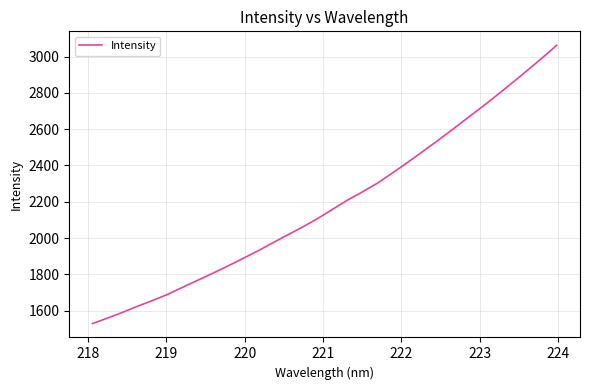

What is the smallest value displayed?

1529.5